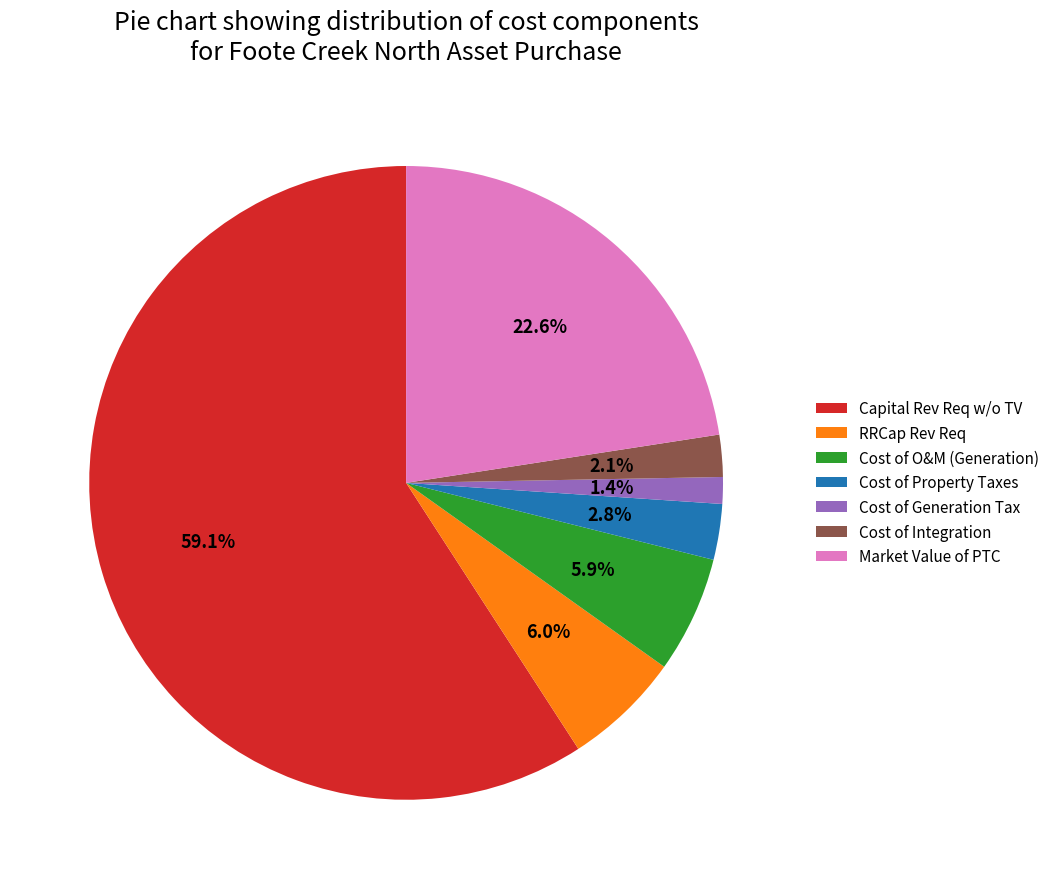

Between Cost of Property Taxes and RRCap Rev Req, which is larger?

RRCap Rev Req